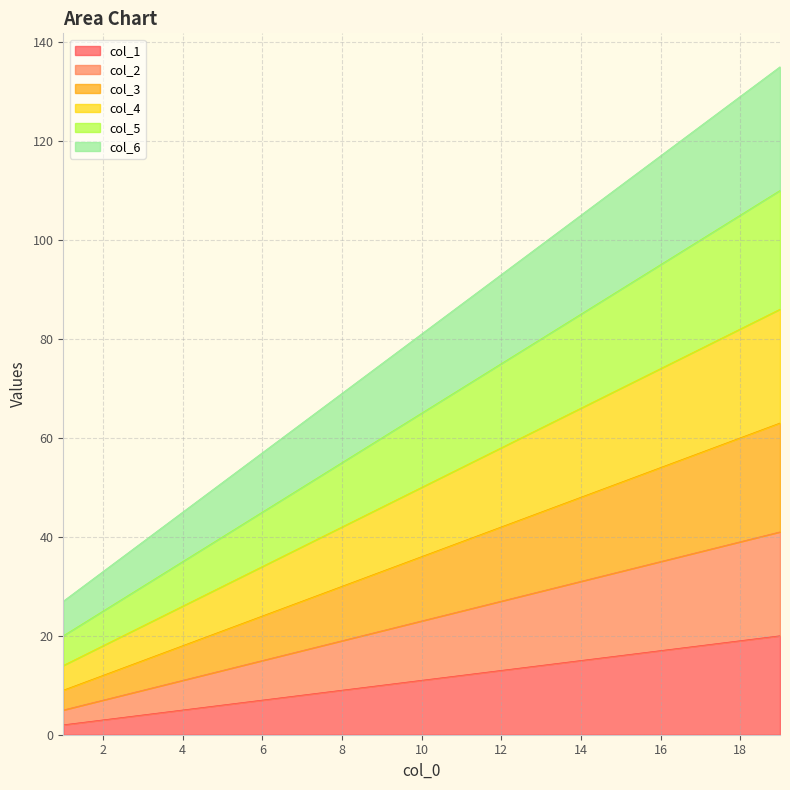

The col_1 series shows 12 at 11. True or false?

True